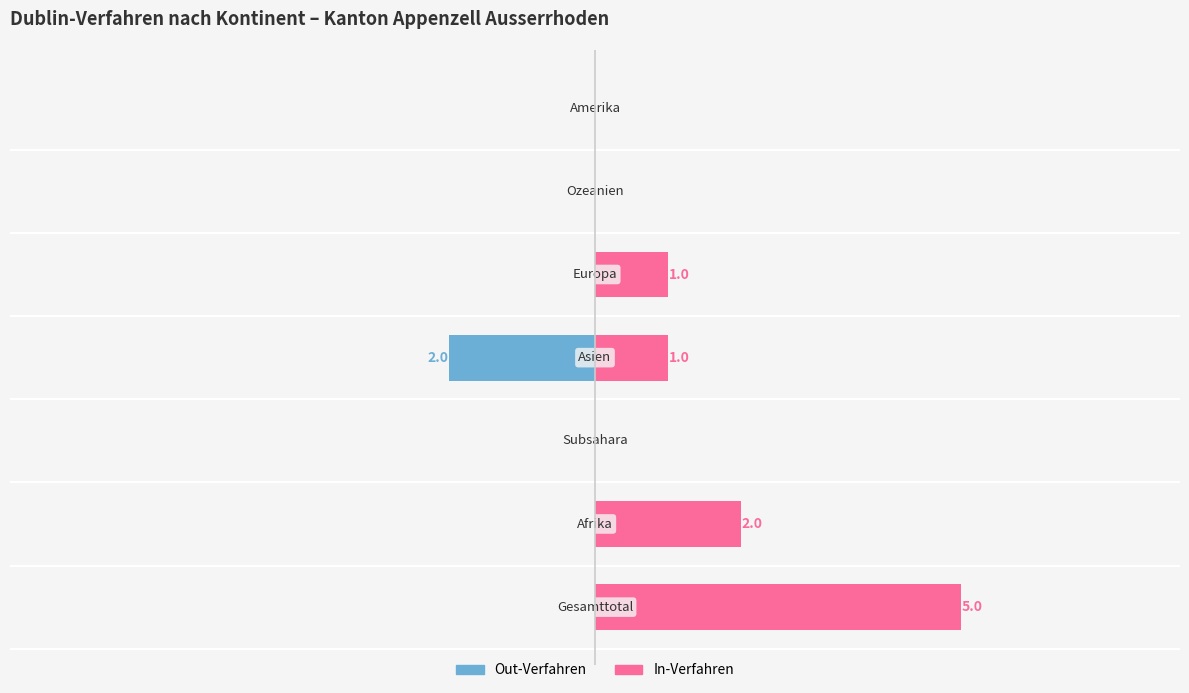

At how many categories does at least one series exceed 4?

1